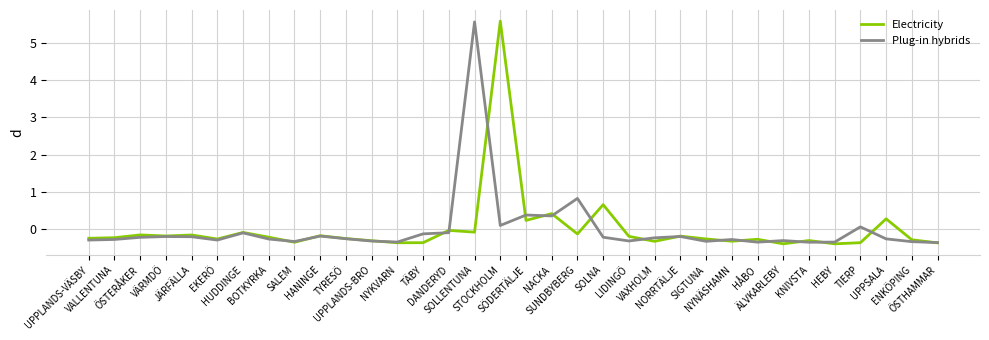

The value of Plug-in hybrids at SALEM is -0.3. True or false?

True